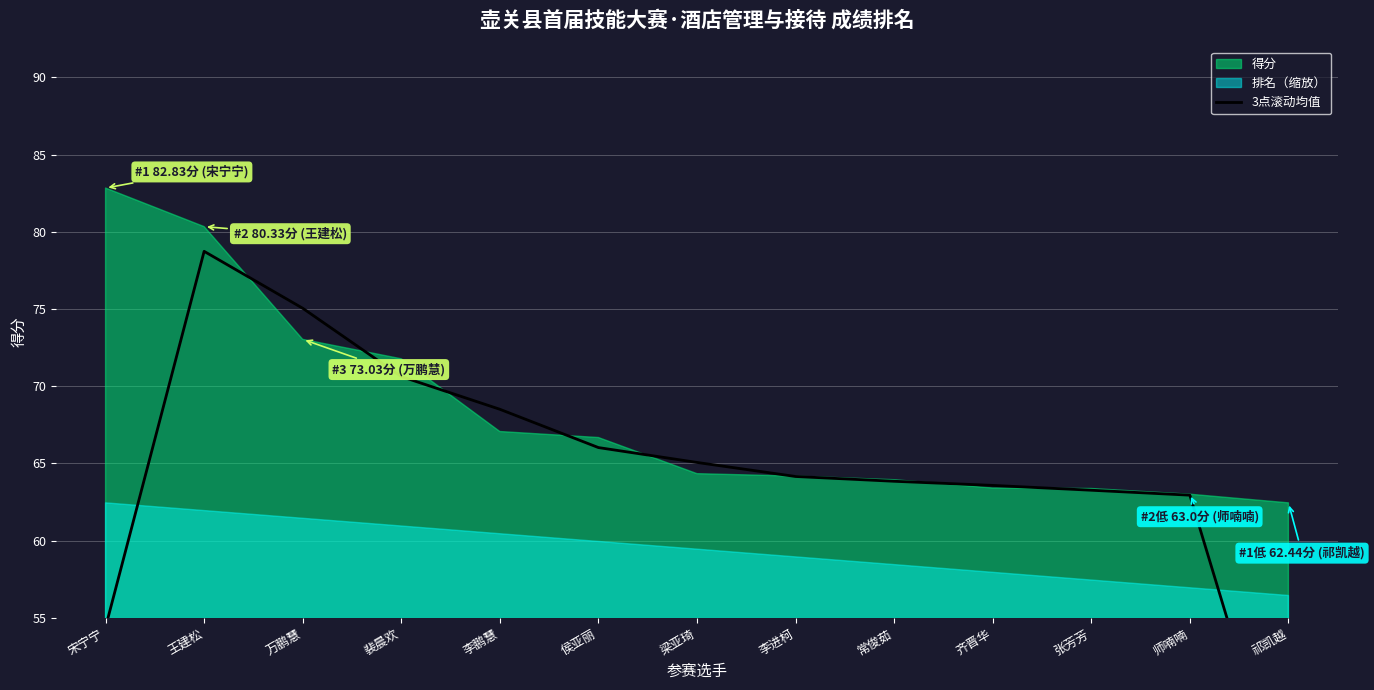

Reading left to right, list all the values displayed in this chart.

54.4	78.7	75.0	70.6	68.5	66.0	65.1	64.1	63.8	63.6	63.3	62.9	41.8